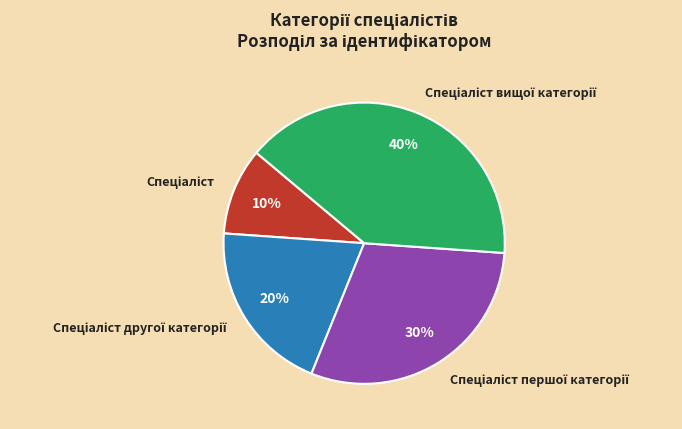

To the nearest percent, what is the difference between the largest and smallest slice percentages?

30%